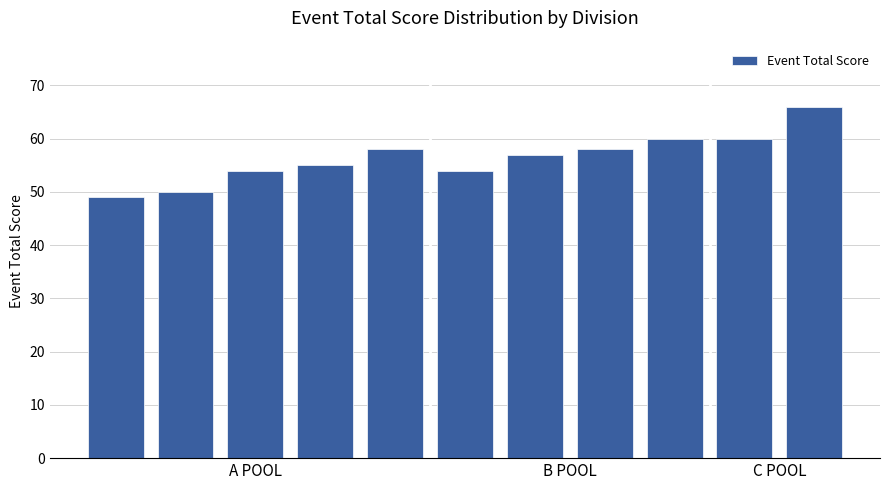

How many series are shown in this chart?

1